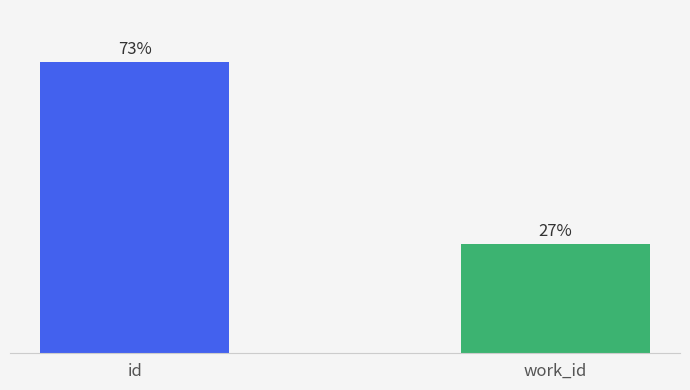

Where is the data nearest to the value 95308?

id